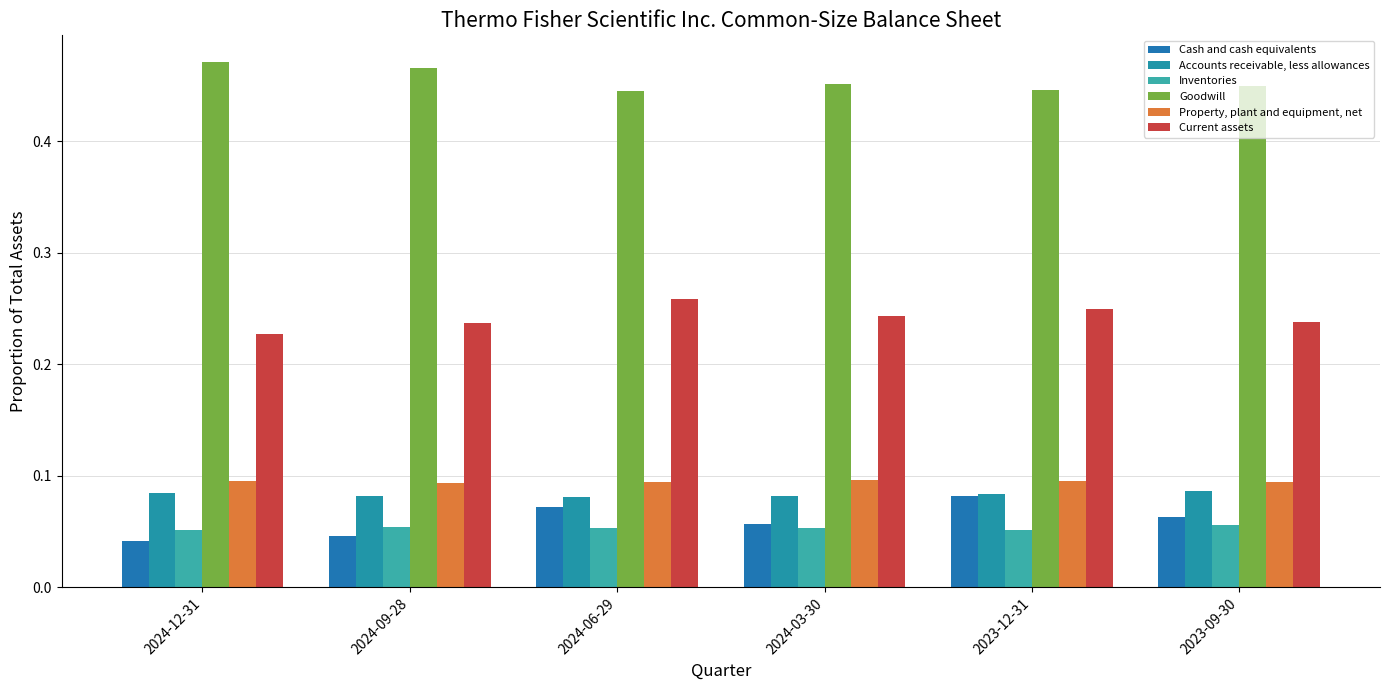

Reading right to left, list all the values displayed in this chart.

Cash and cash equivalents: 2023-09-30=0.1	2023-12-31=0.1	2024-03-30=0.1	2024-06-29=0.1	2024-09-28=0.0	2024-12-31=0.0
Accounts receivable, less allowances: 2023-09-30=0.1	2023-12-31=0.1	2024-03-30=0.1	2024-06-29=0.1	2024-09-28=0.1	2024-12-31=0.1
Inventories: 2023-09-30=0.1	2023-12-31=0.1	2024-03-30=0.1	2024-06-29=0.1	2024-09-28=0.1	2024-12-31=0.1
Goodwill: 2023-09-30=0.4	2023-12-31=0.4	2024-03-30=0.5	2024-06-29=0.4	2024-09-28=0.5	2024-12-31=0.5
Property, plant and equipment, net: 2023-09-30=0.1	2023-12-31=0.1	2024-03-30=0.1	2024-06-29=0.1	2024-09-28=0.1	2024-12-31=0.1
Current assets: 2023-09-30=0.2	2023-12-31=0.2	2024-03-30=0.2	2024-06-29=0.3	2024-09-28=0.2	2024-12-31=0.2